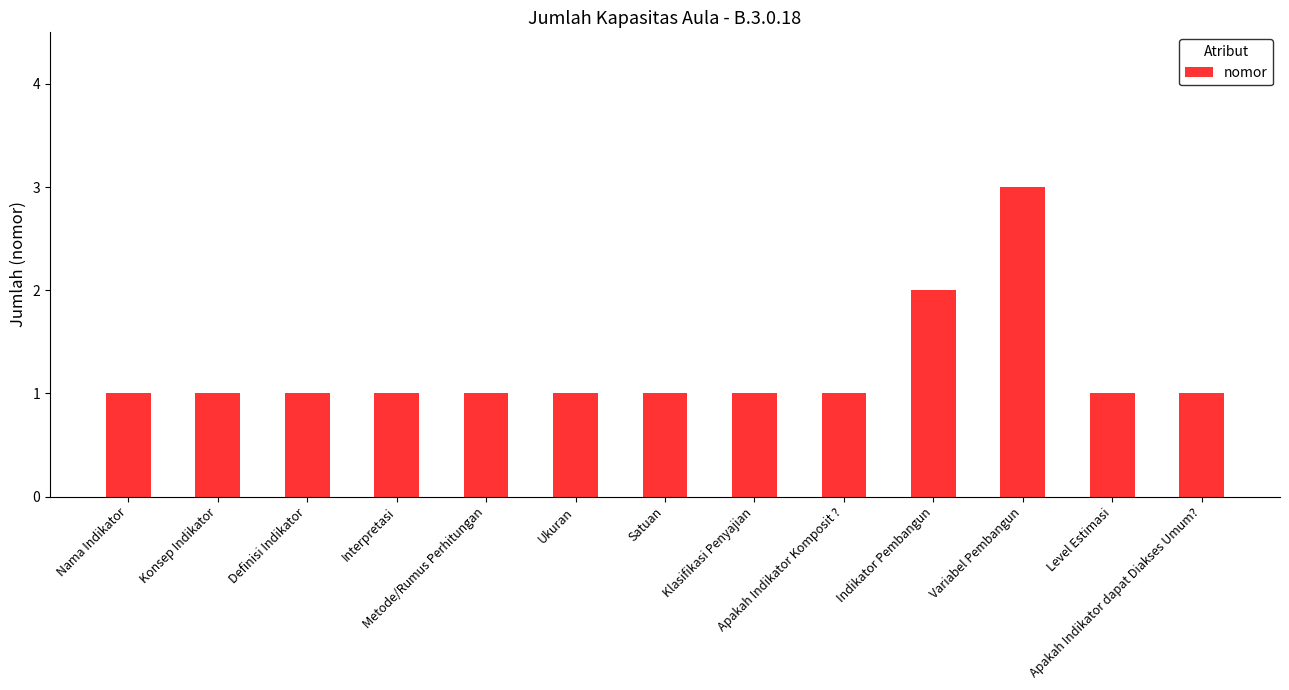

Reading left to right, transcribe all the data shown in this chart.

1	1	1	1	1	1	1	1	1	2	3	1	1